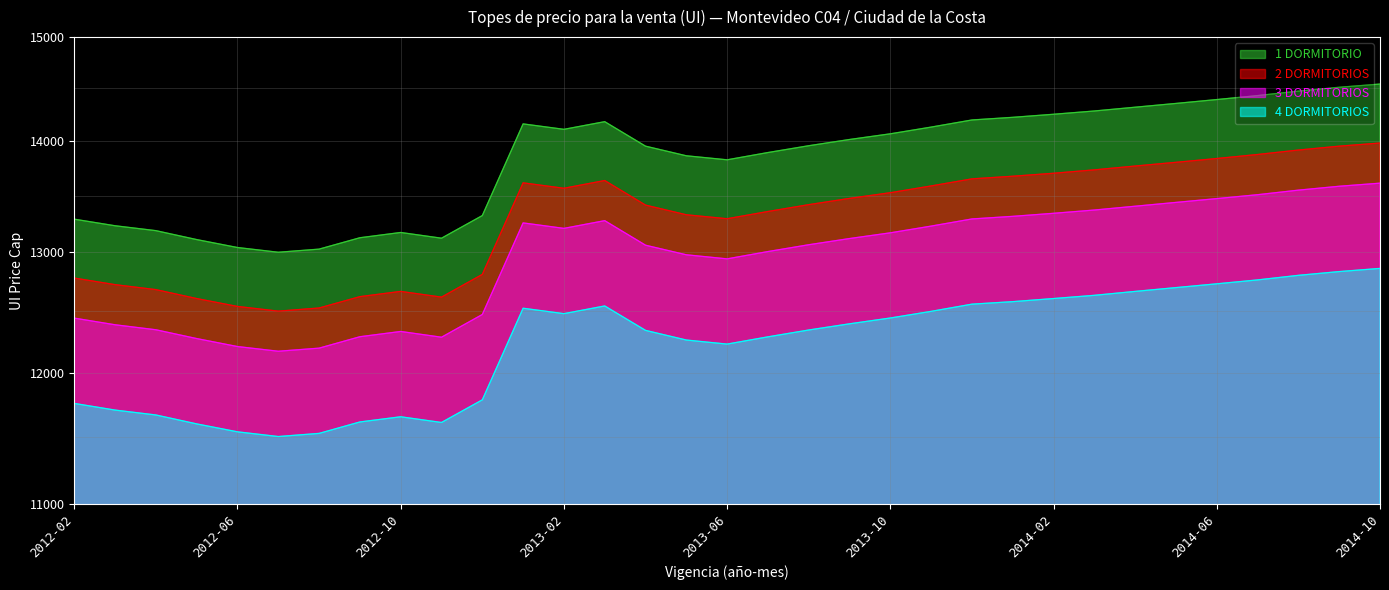

Reading left to right, list all the values displayed in this chart.

1 DORMITORIO: 13290	13232	13189	13111	13042	13001	13028	13127	13173	13123	13322	14159	14108	14180	13951	13862	13825	13892	13955	14013	14066	14129	14196	14221	14250	14281	14317	14353	14390	14428	14471	14508	14539
2 DORMITORIOS: 12780	12724	12682	12607	12541	12502	12528	12623	12667	12619	12811	13615	13566	13636	13415	13329	13294	13358	13419	13475	13526	13587	13651	13675	13702	13733	13768	13802	13837	13874	13915	13951	13980
3 DORMITORIOS: 12444	12389	12348	12276	12211	12173	12198	12291	12334	12287	12474	13257	13209	13277	13062	12979	12944	13007	13066	13120	13170	13229	13292	13315	13342	13371	13405	13439	13473	13508	13549	13584	13612
4 DORMITORIOS: 11758	11706	11668	11599	11538	11502	11526	11614	11654	11610	11786	12526	12481	12545	12343	12264	12231	12290	12346	12397	12445	12500	12560	12581	12607	12634	12667	12699	12731	12764	12803	12835	12862